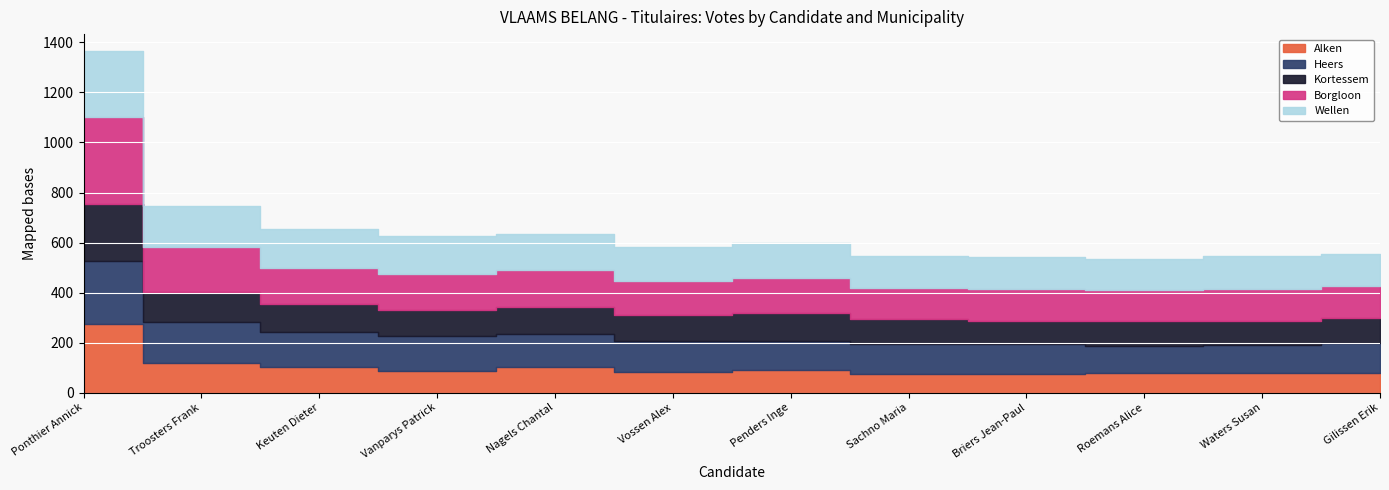

True or false: Borgloon has more than 0 points higher than both neighbors.

True